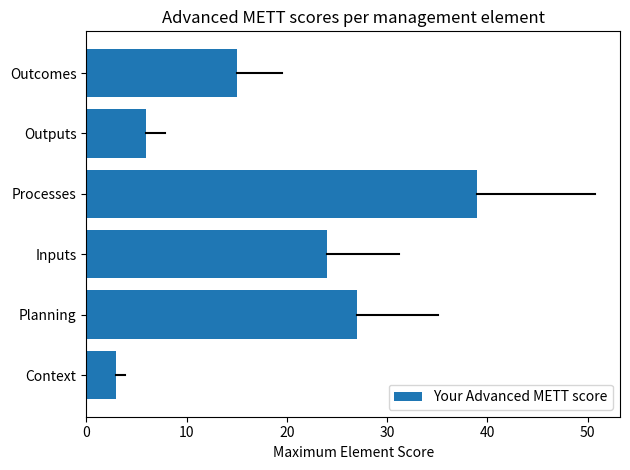

Where is the data nearest to the value 21?

Inputs